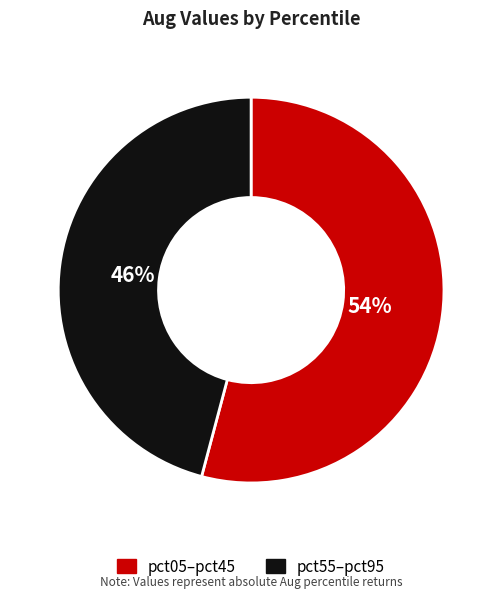

Count the number of slices in the pie.

2